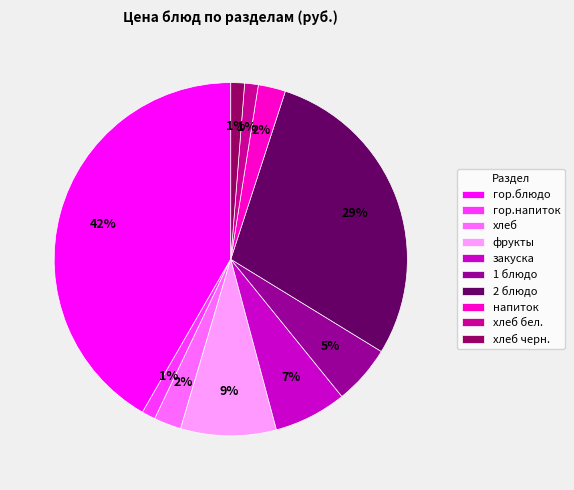

To the nearest percent, what portion does хлеб черн. represent?

1%